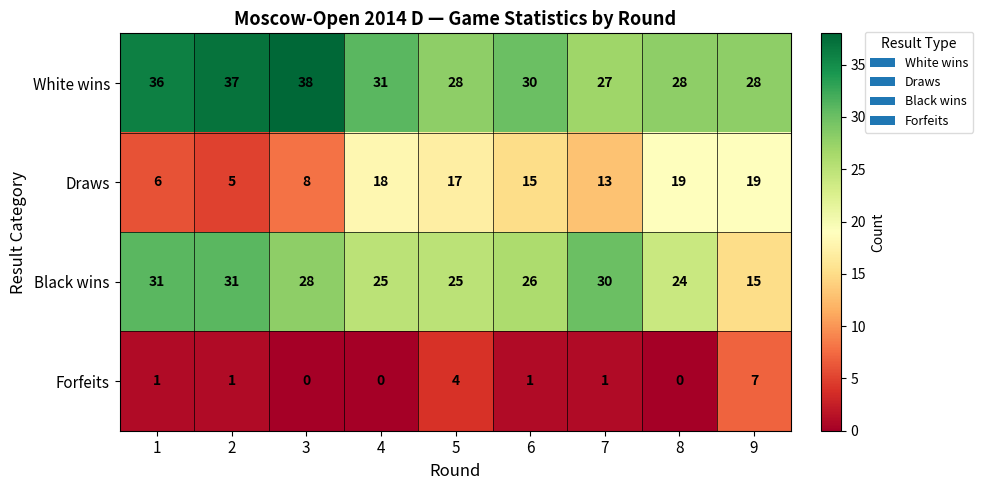

List the series in order of their peak value, highest first.

White wins, Black wins, Draws, Forfeits